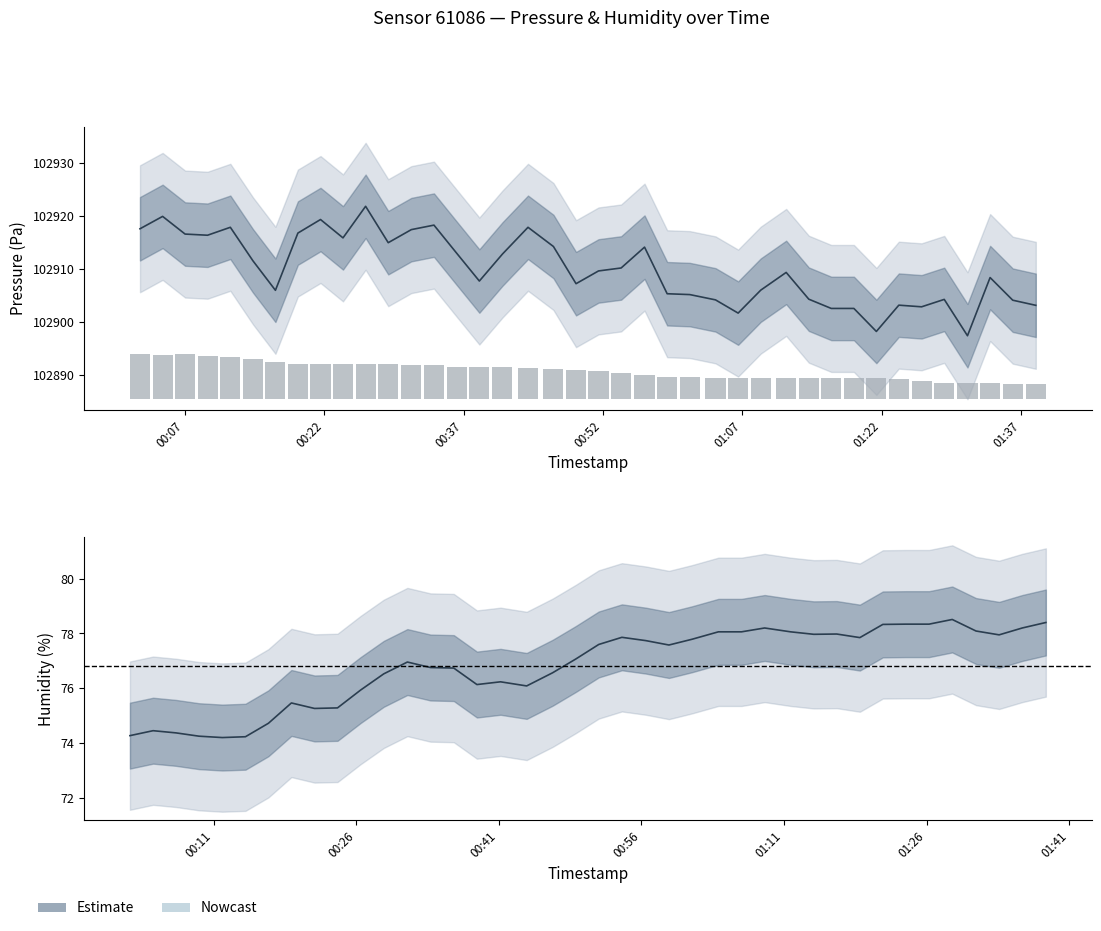

At how many categories does at least one series exceed 96506?

40